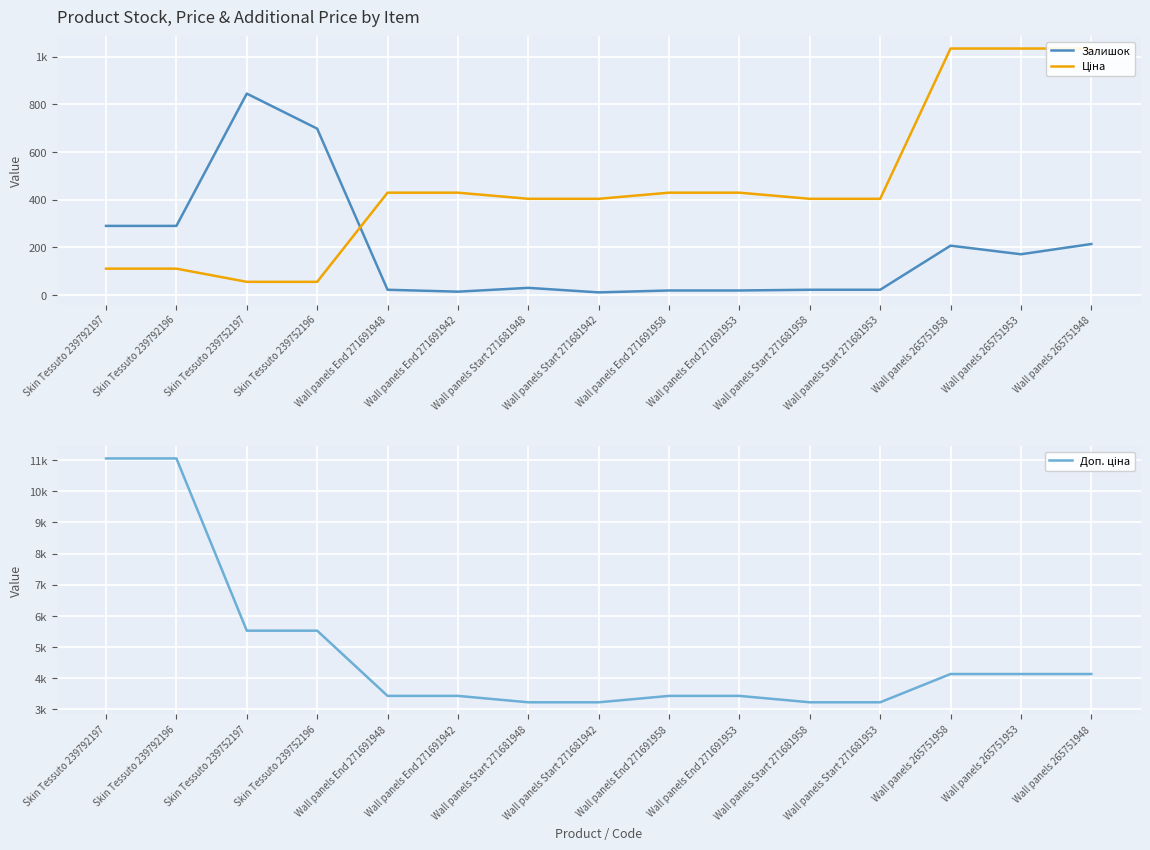

What is the difference between the Залишок values at Wall panels 265751953 and Wall panels End 271691942?

157.0